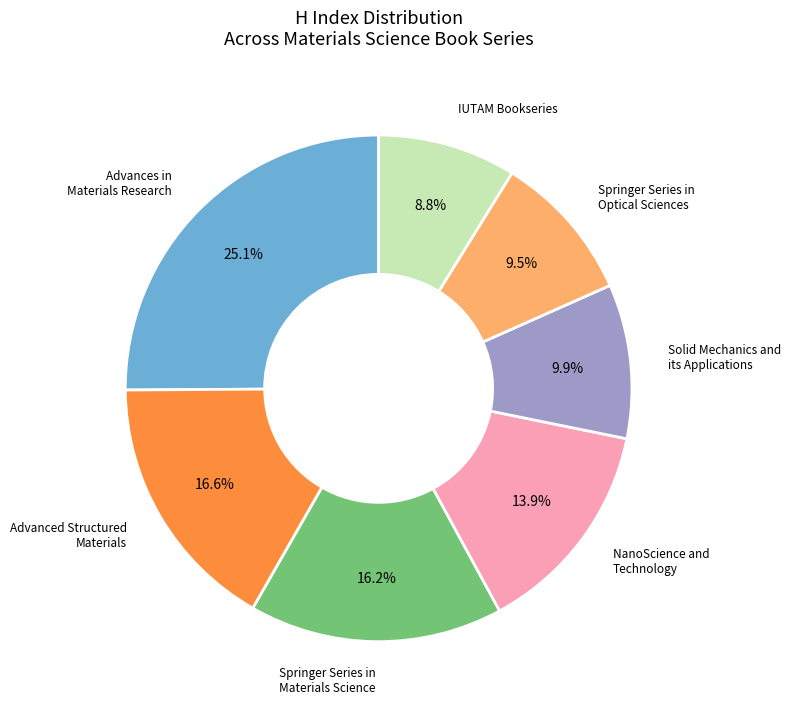

Is there any slice that represents more than half of the pie?

No